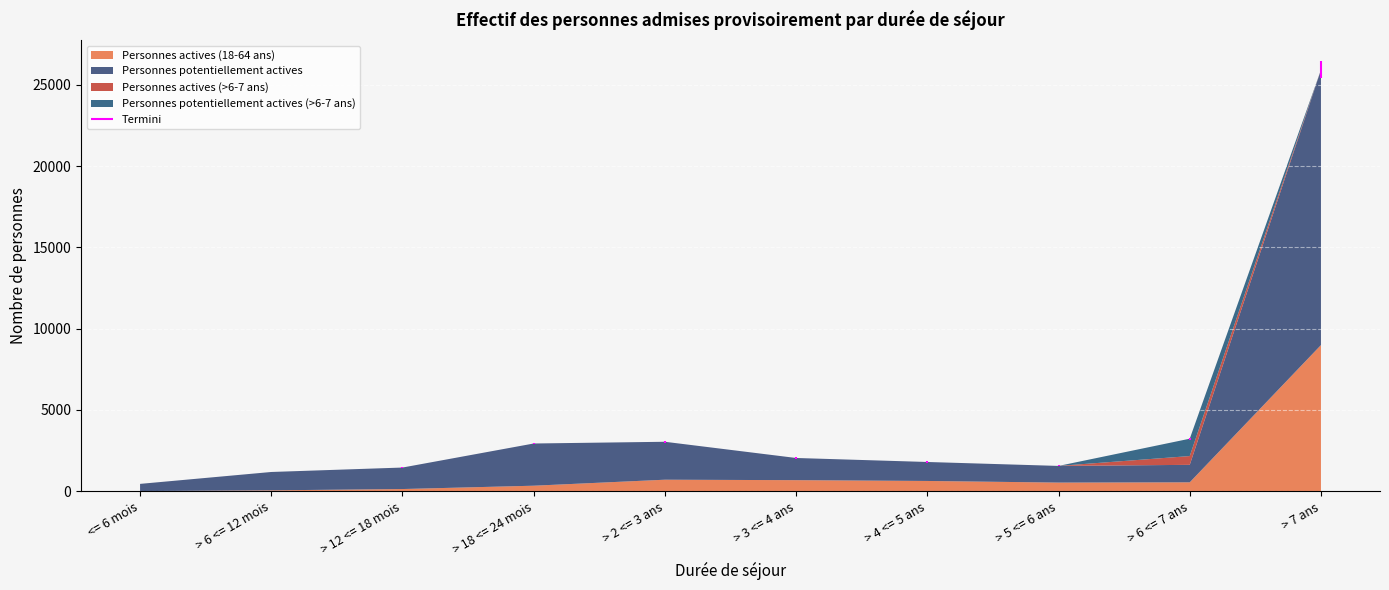

Reading left to right, list all the values displayed in this chart.

Personnes actives (18-64 ans): <= 6 mois=6	> 6 <= 12 mois=53	> 12 <= 18 mois=133	> 18 <= 24 mois=338	> 2 <= 3 ans=707	> 3 <= 4 ans=679	> 4 <= 5 ans=630	> 5 <= 6 ans=530	> 6 <= 7 ans=546	> 7 ans=8989
Personnes potentiellement actives: <= 6 mois=444	> 6 <= 12 mois=1129	> 12 <= 18 mois=1322	> 18 <= 24 mois=2596	> 2 <= 3 ans=2333	> 3 <= 4 ans=1364	> 4 <= 5 ans=1167	> 5 <= 6 ans=1025	> 6 <= 7 ans=1075	> 7 ans=16924
Personnes actives (>6-7 ans): <= 6 mois=0	> 6 <= 12 mois=0	> 12 <= 18 mois=0	> 18 <= 24 mois=0	> 2 <= 3 ans=0	> 3 <= 4 ans=0	> 4 <= 5 ans=0	> 5 <= 6 ans=0	> 6 <= 7 ans=541	> 7 ans=0
Personnes potentiellement actives (>6-7 ans): <= 6 mois=0	> 6 <= 12 mois=0	> 12 <= 18 mois=0	> 18 <= 24 mois=0	> 2 <= 3 ans=0	> 3 <= 4 ans=0	> 4 <= 5 ans=0	> 5 <= 6 ans=0	> 6 <= 7 ans=1067	> 7 ans=0